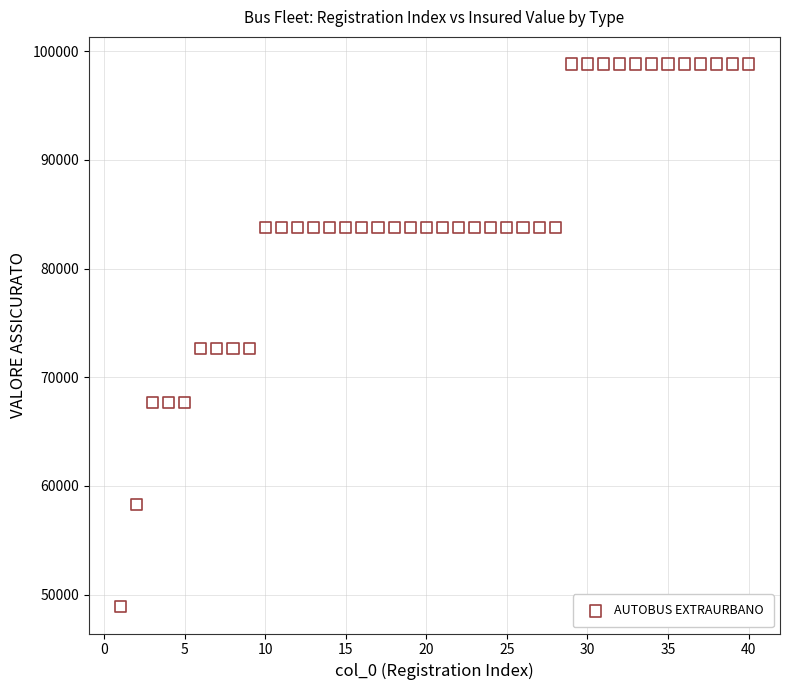

What is the range of Y values (max minus min)?

49905.0